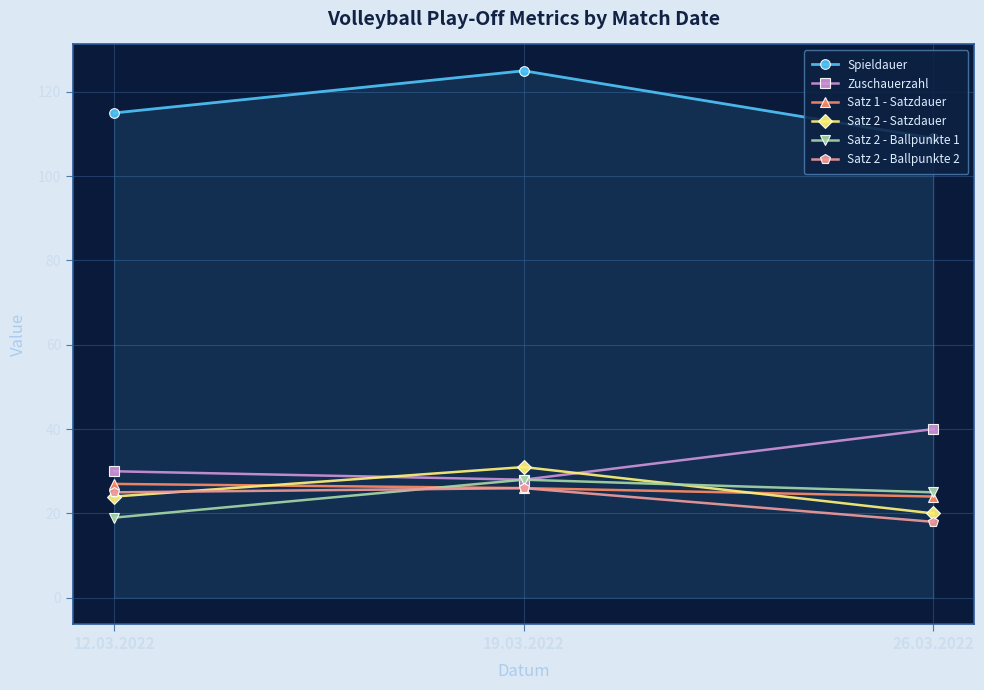

How many lines are shown in the chart?

6